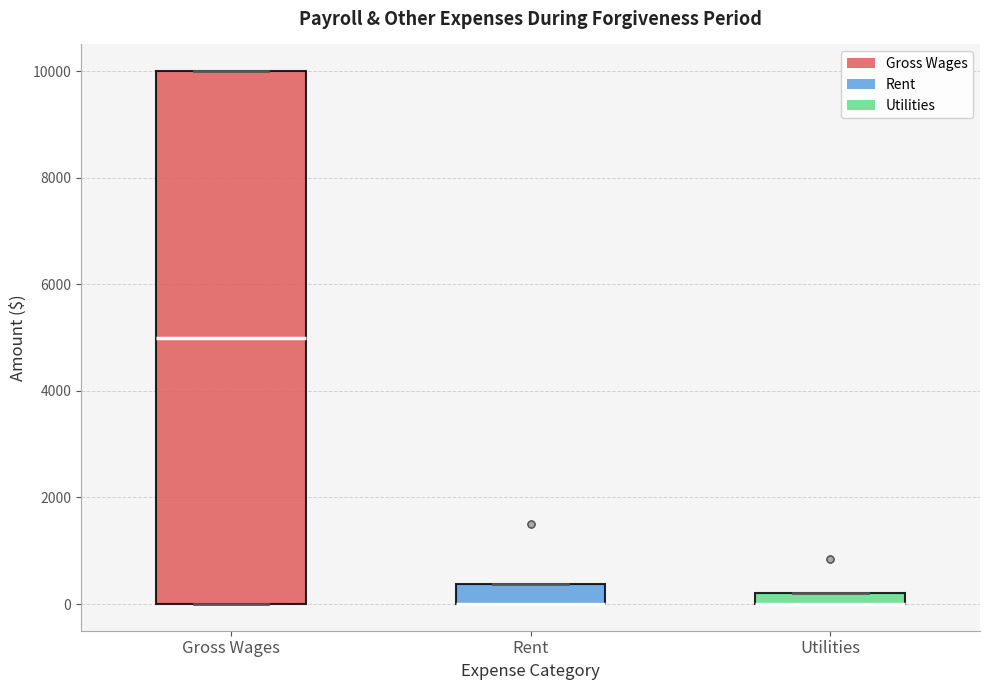

Comparing the boxes themselves (not the whiskers), which one is the tallest?

Gross Wages